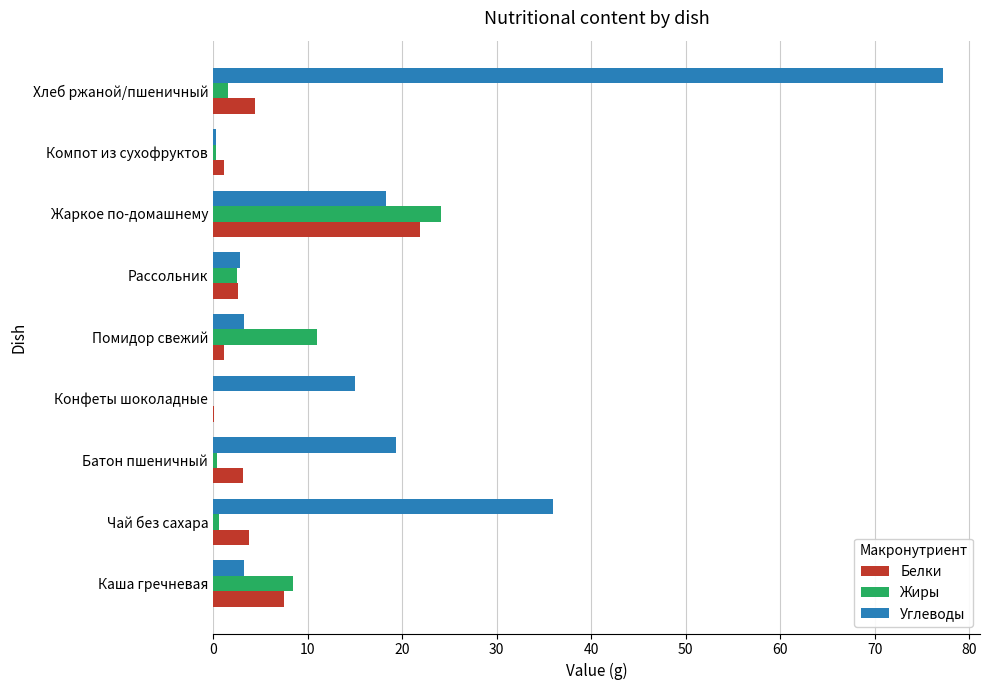

Where is Углеводы nearest to the value 38?

Чай без сахара